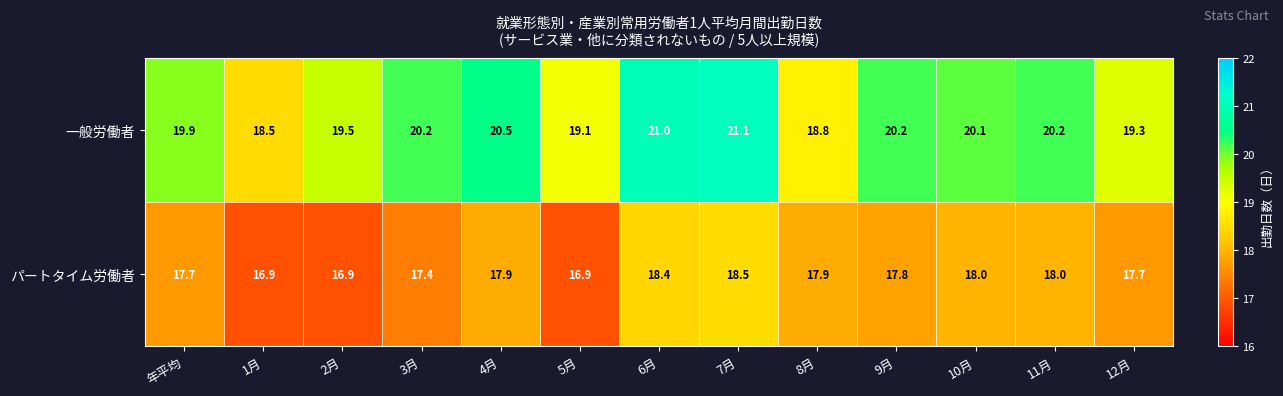

What is the difference between the maximum and second lowest values in the パートタイム労働者 series?

1.6